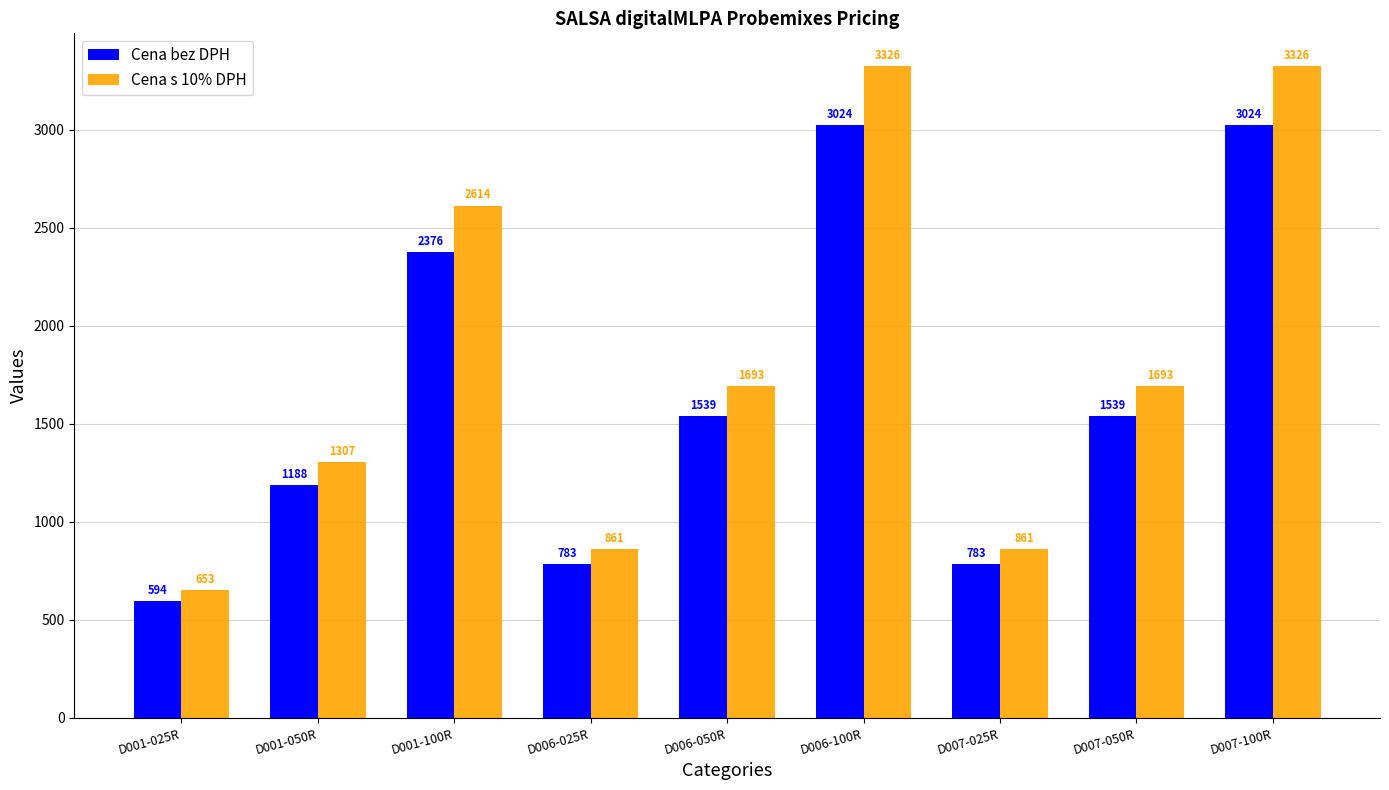

What is the label of the 3rd bar from the right?

D007-025R